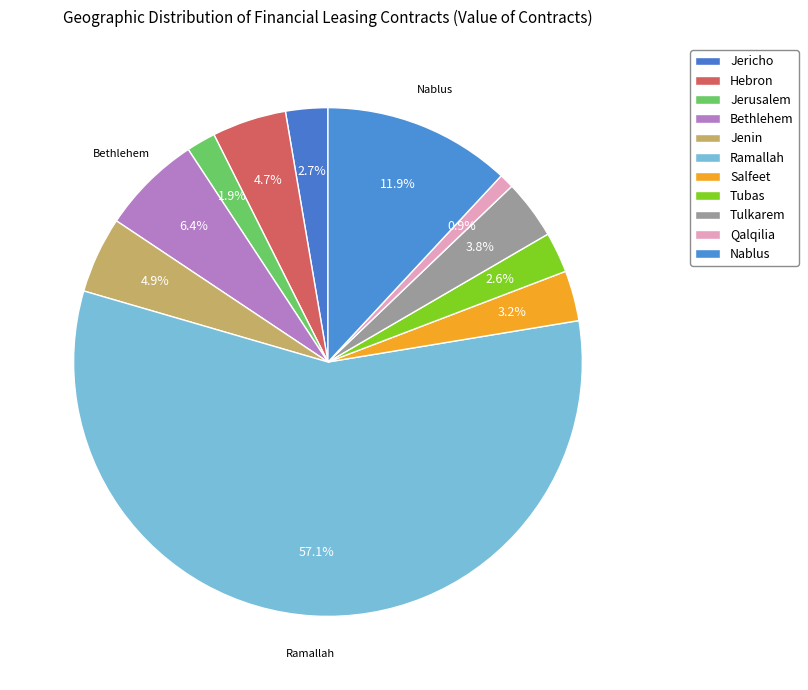

To the nearest percent, what percentage of the pie is Tubas?

3%